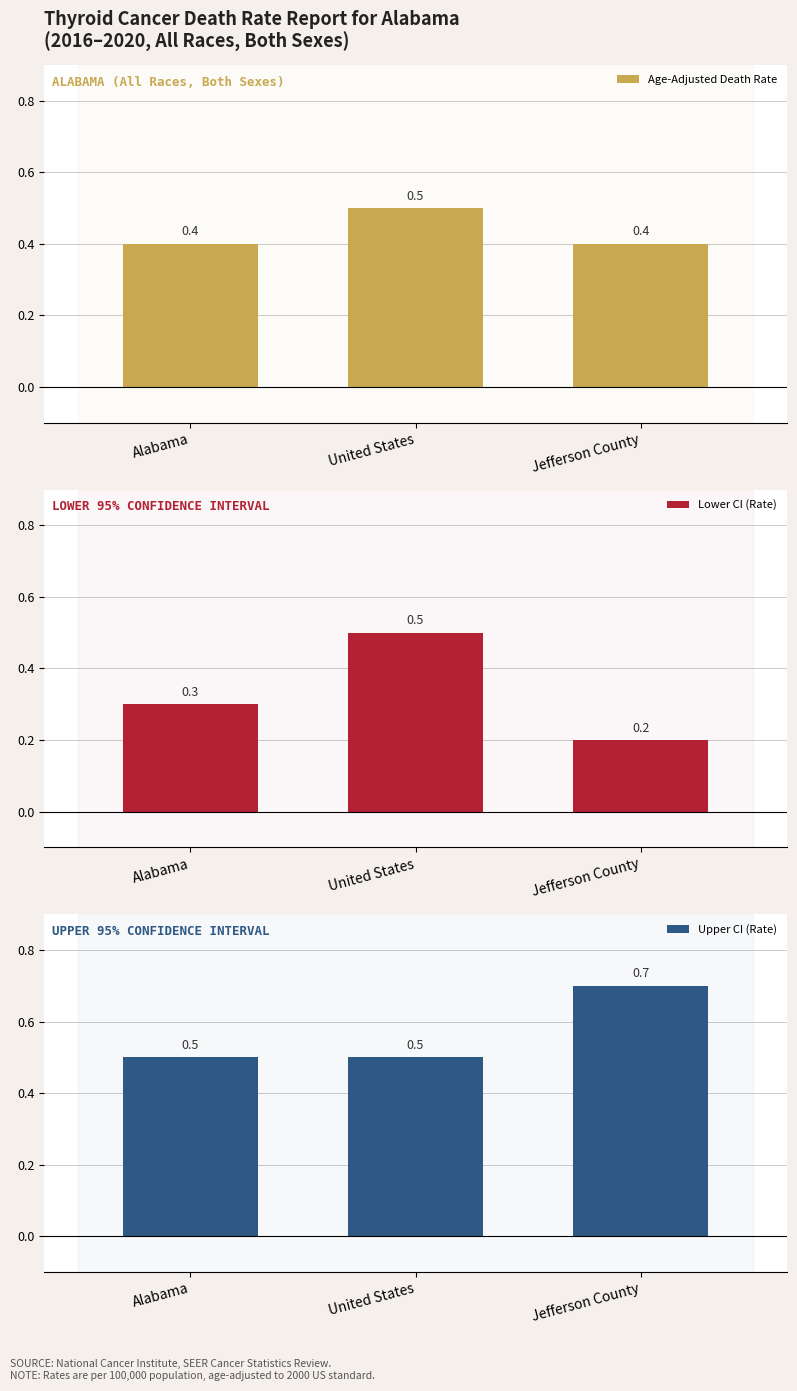

Is the value of Lower CI (Rate) at Alabama greater than the value of Age-Adjusted Death Rate at Jefferson County?

No